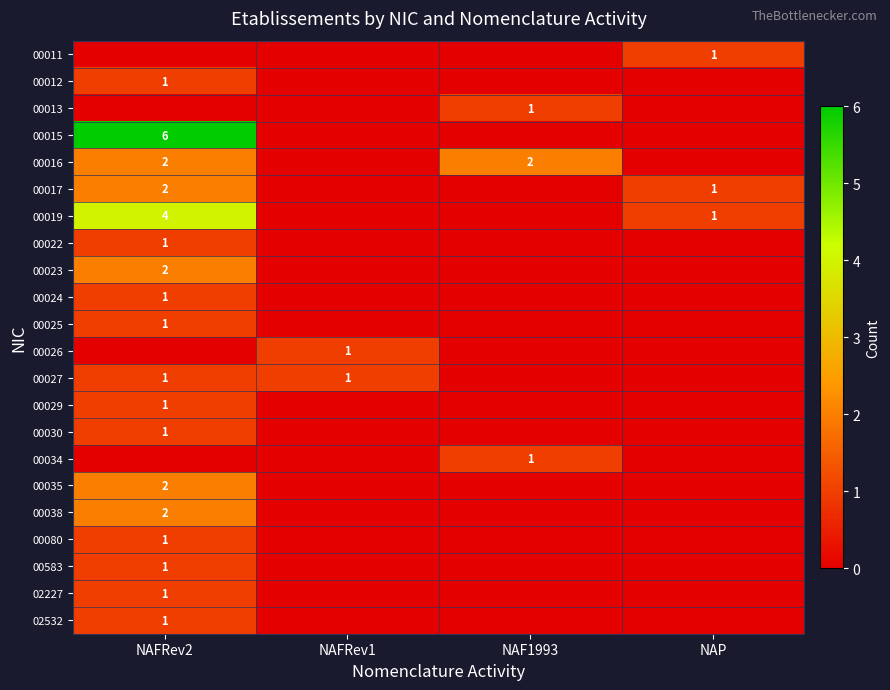

The value of 00030 at NAFRev2 is 2. True or false?

False